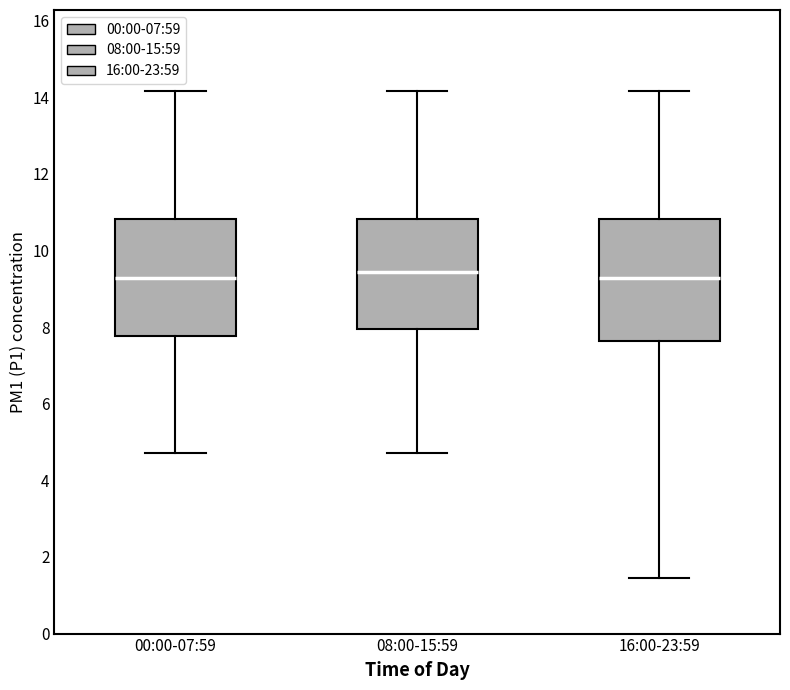

Reading left to right, transcribe this box plot: for each box, give where its median line is, the range the box spans, and where its two whiskers end, as read against the y-axis. The values are not printed on the chart, so give them approximately, as read against the axis.

00:00-07:59: median 9.2, box 7.8 to 10.8, whiskers 4.8 to 14.2
08:00-15:59: median 9.4, box 8.0 to 10.8, whiskers 4.8 to 14.2
16:00-23:59: median 9.2, box 7.6 to 10.8, whiskers 1.4 to 14.2